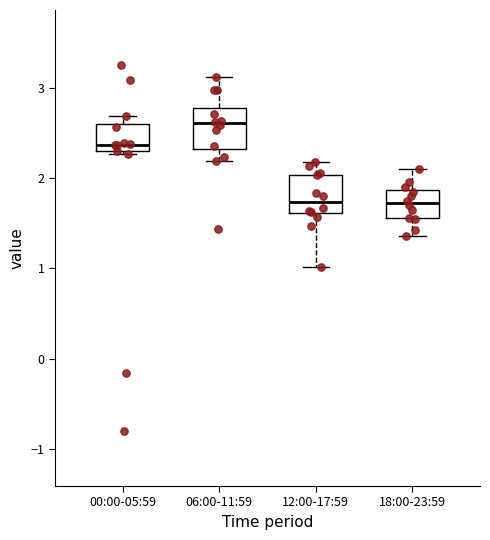

Where is the upper edge of the box for 00:00-05:59 on the y-axis? The values are not printed on the chart, so give them approximately, as read against the axis.

2.6